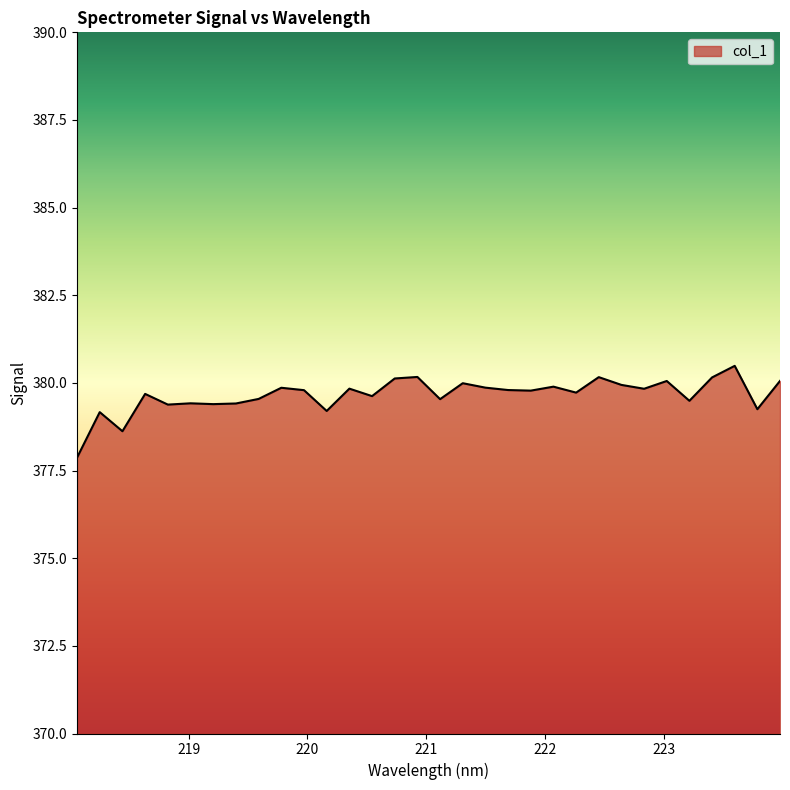

What is the difference between the maximum and minimum values?

2.6